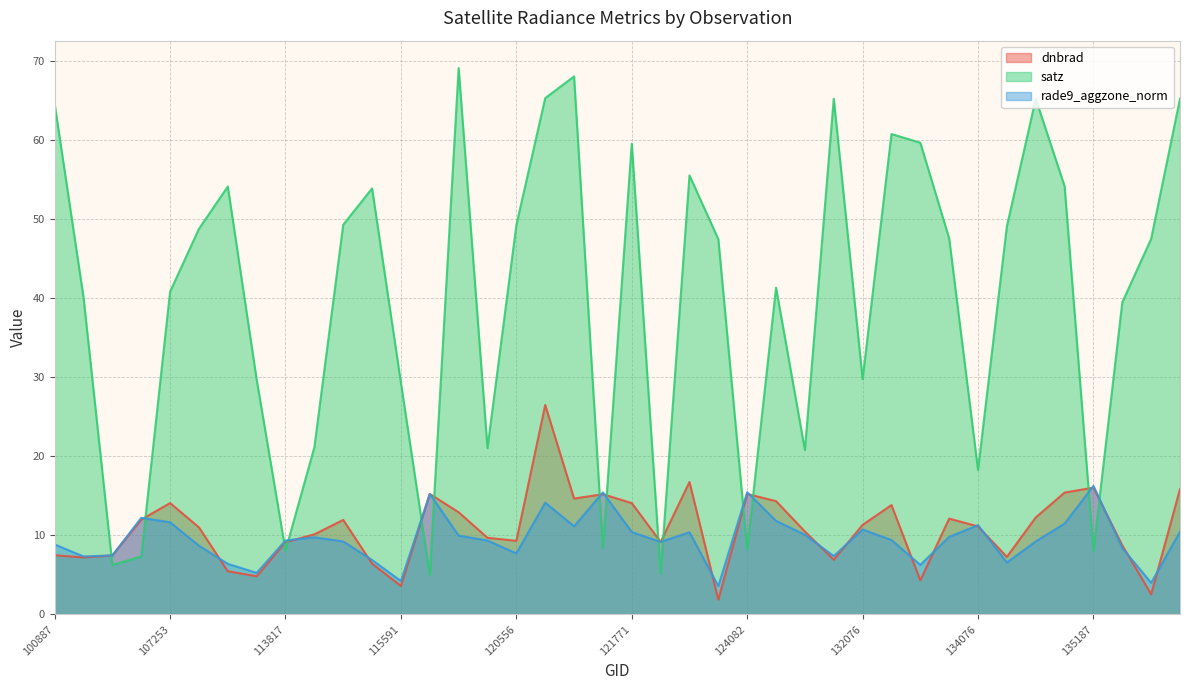

How many lines are shown in the chart?

3